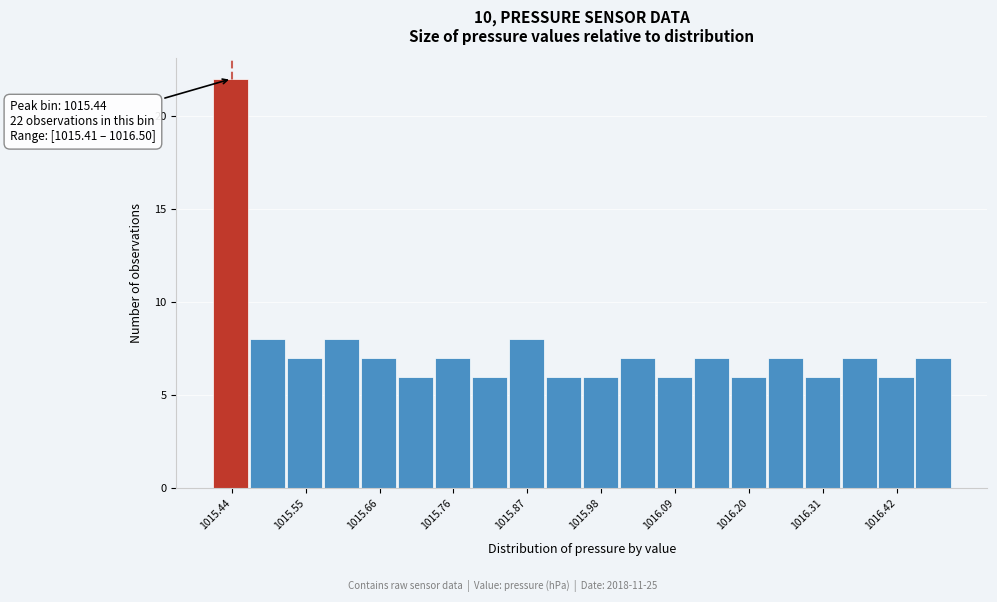

Read against the x-axis, roughly where is the centre of the tallest bar?

1015.44